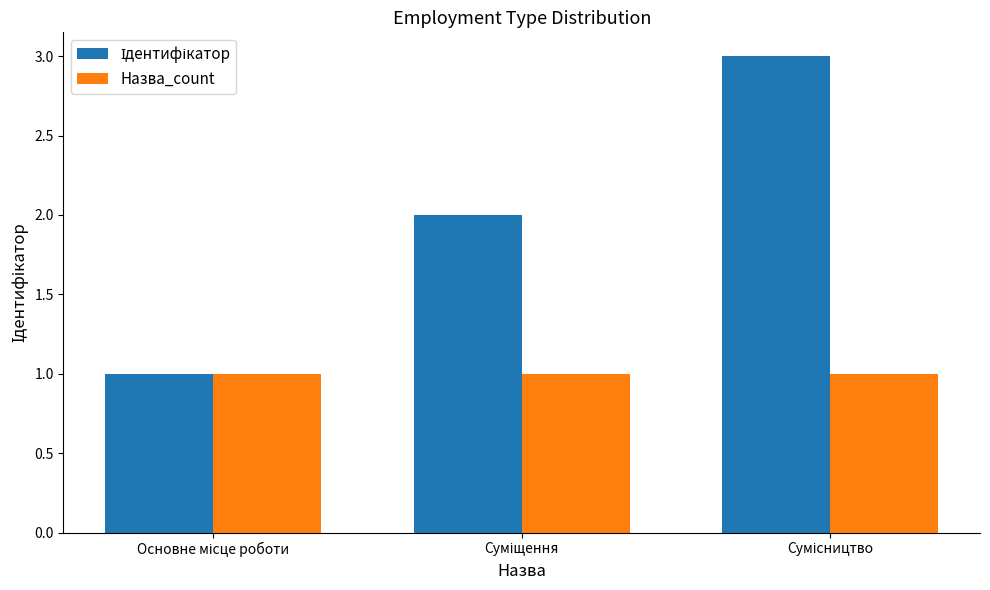

The Ідентифікатор series shows 2 at Суміщення. True or false?

True